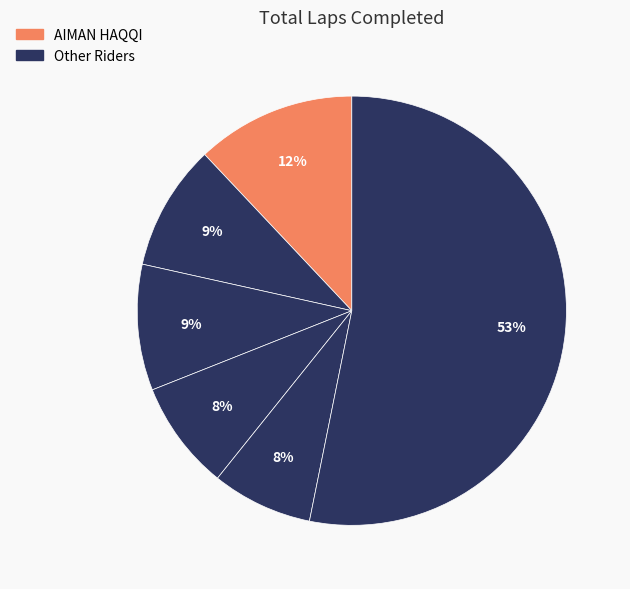

How many slices are in this pie chart?

6